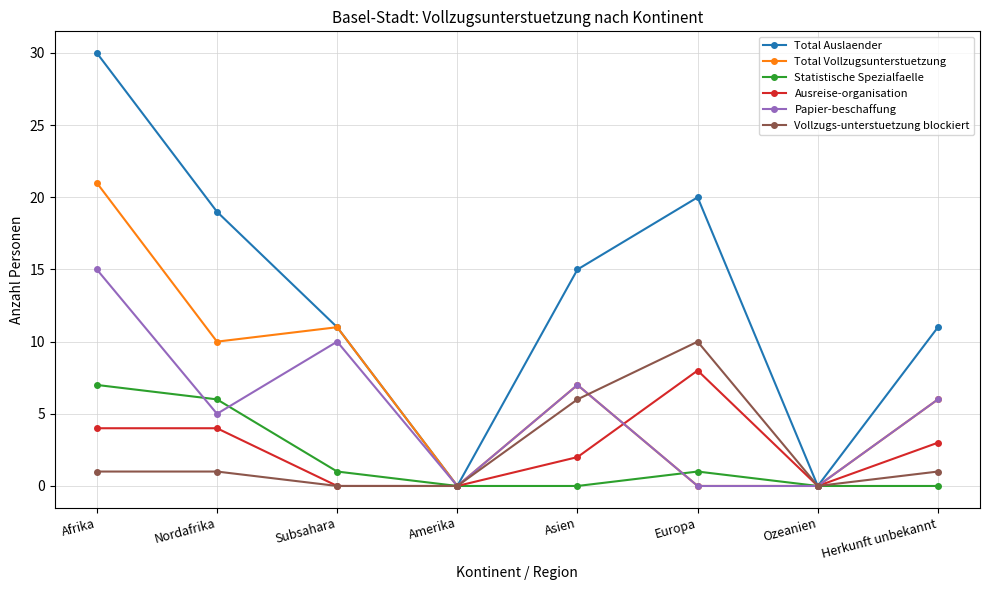

At how many categories does at least one series exceed 26?

1